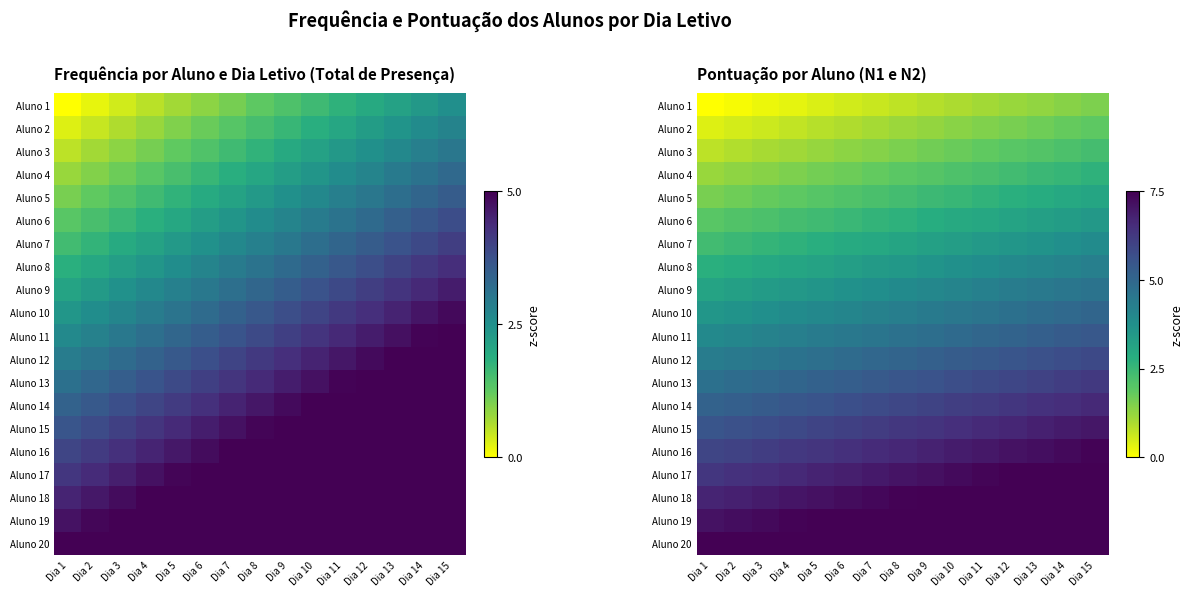

What is the difference between the maximum and second lowest values in the Aluno 20 series?

1.4